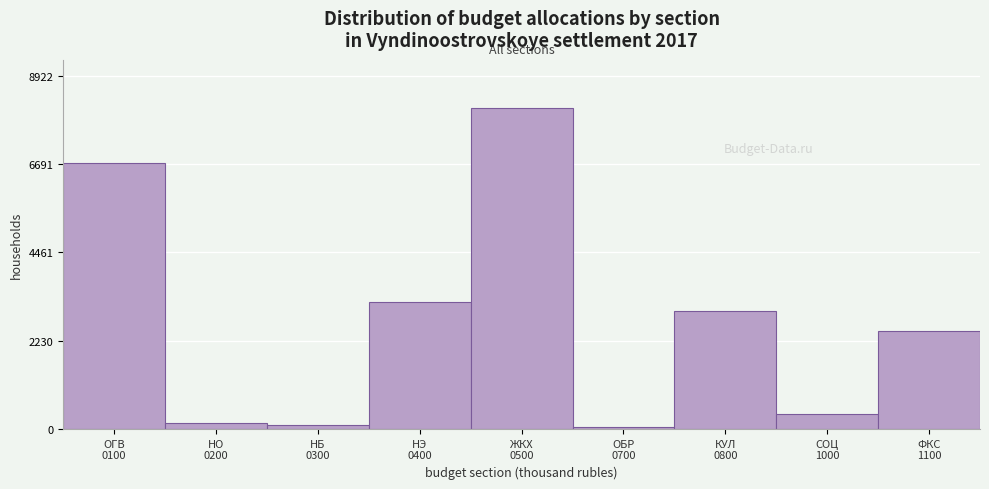

Reading left to right, what are all the values shown in this chart?

6731.4	137.1	85.0	3215.7	8111.0	43.5	2983.1	370.0	2480.0